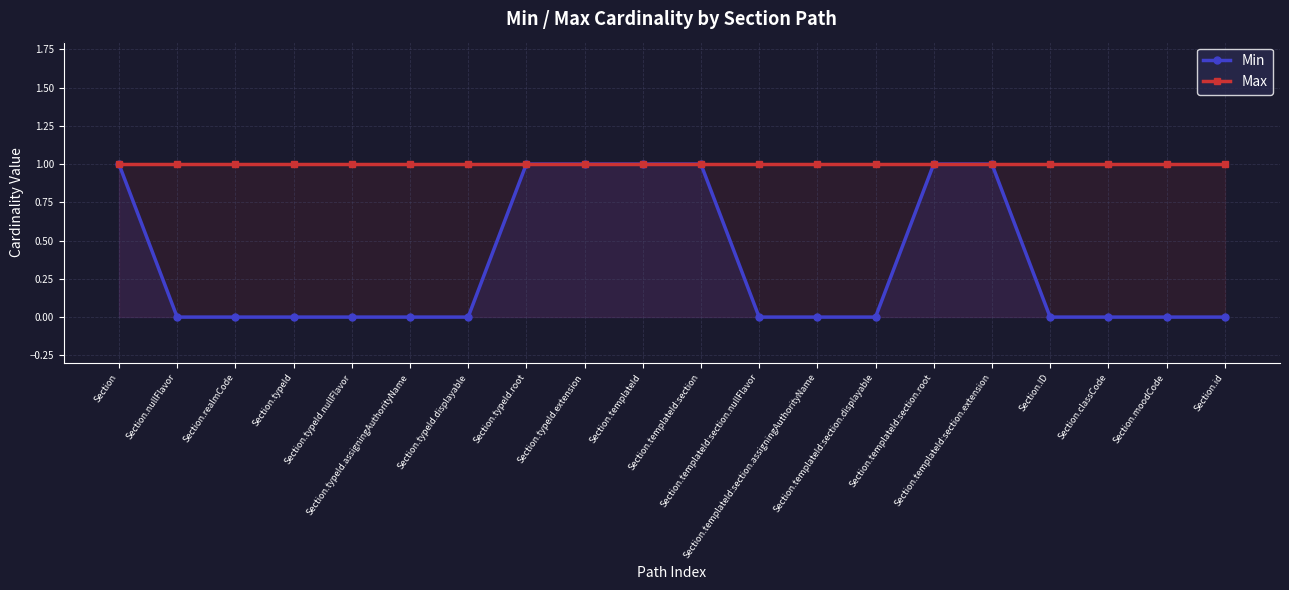

Rank the series by their maximum value, from highest to lowest.

Min, Max